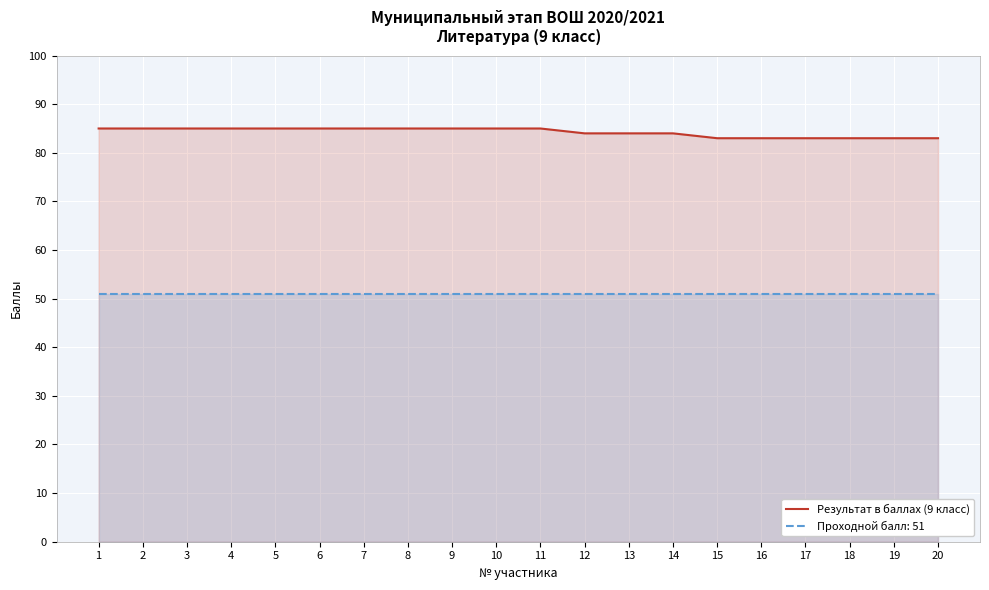

What is the change in value from 8 to 16?

-2